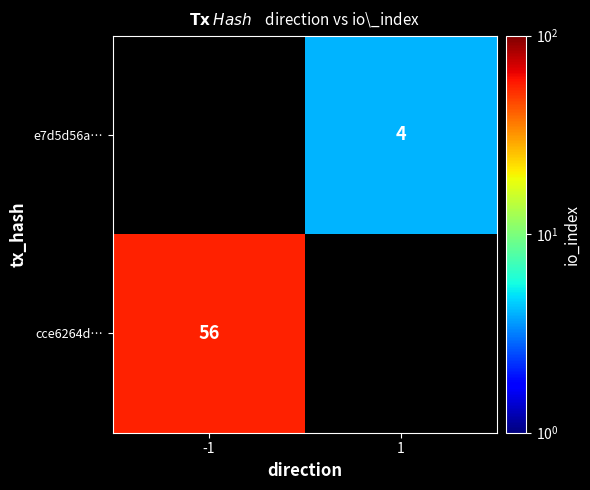

The cce6264d… series shows 81.6 at -1. True or false?

False